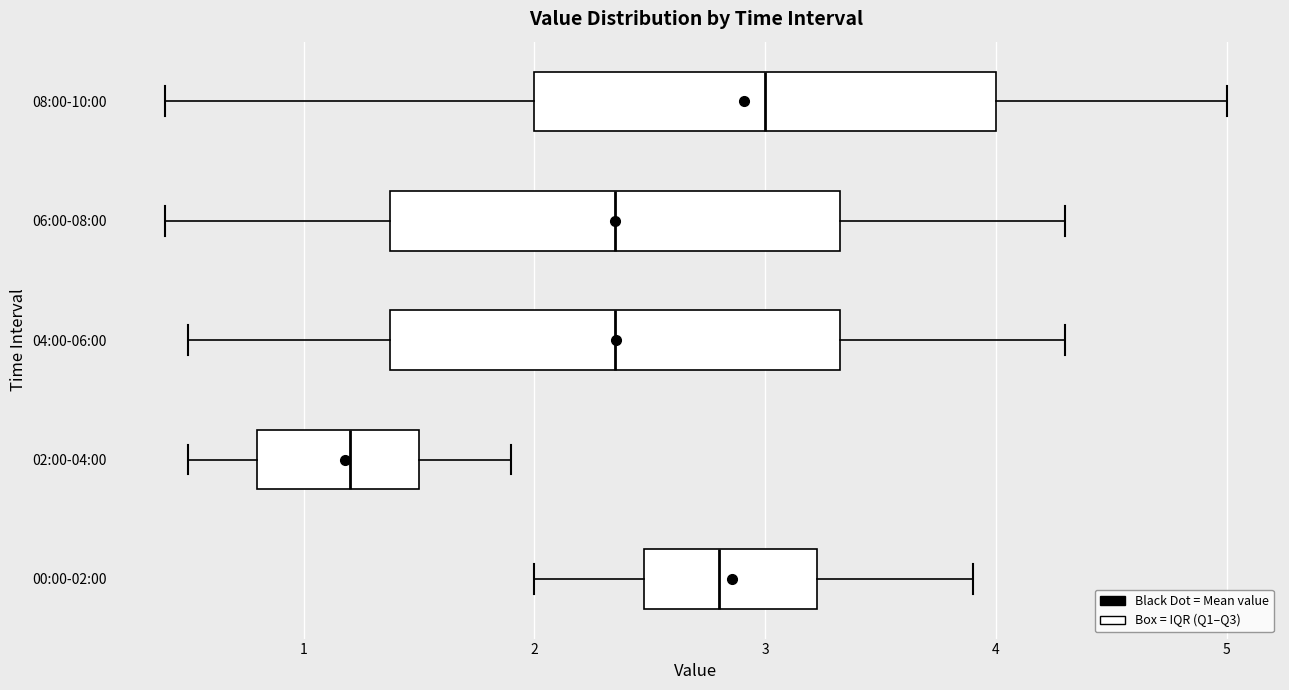

Where is the right edge of the box for 06:00-08:00 on the x-axis? The values are not printed on the chart, so give them approximately, as read against the axis.

3.3